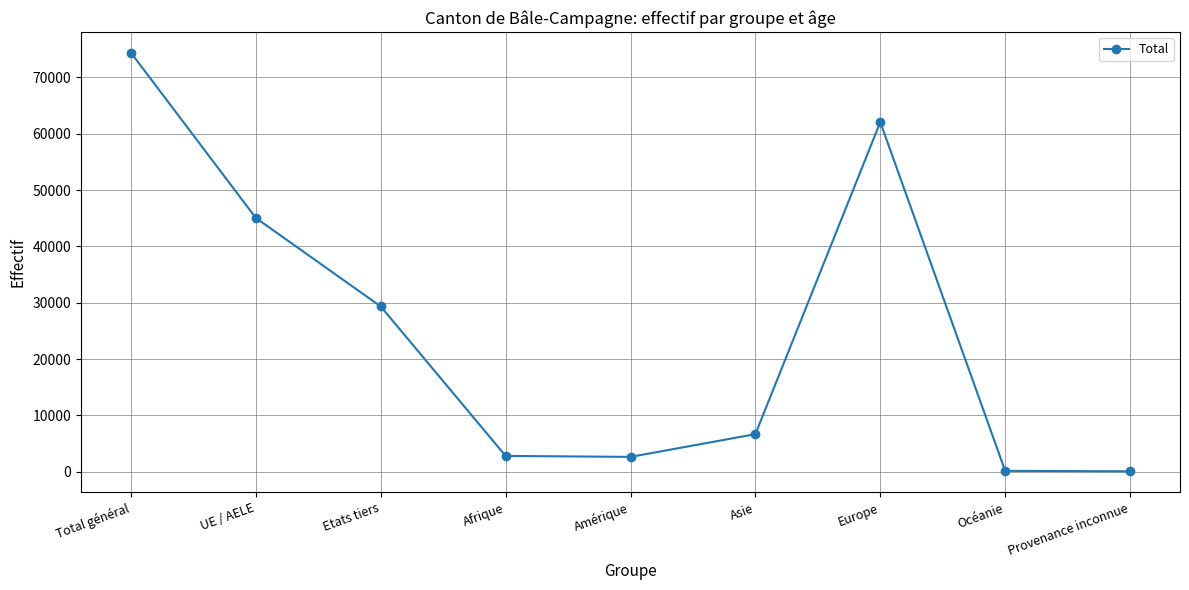

True or false: there are more than 1 points higher than both neighbors.

False